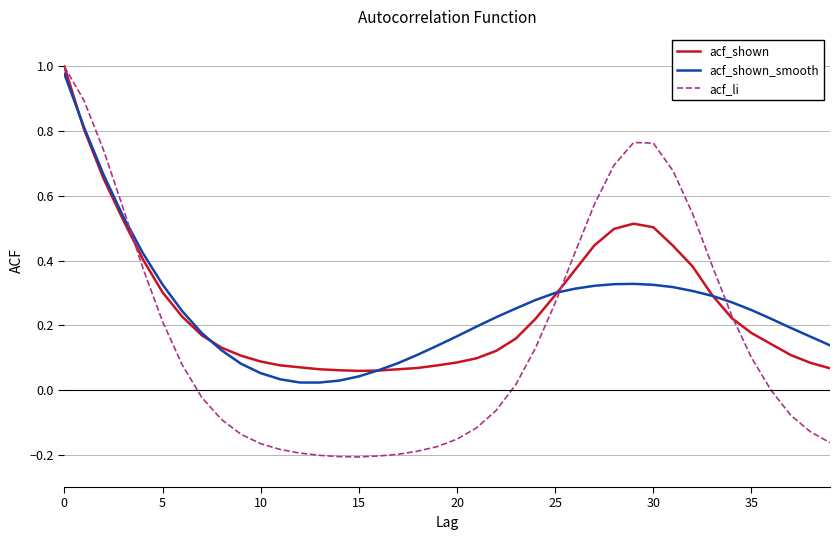

Which series has the largest range (max minus min)?

acf_li